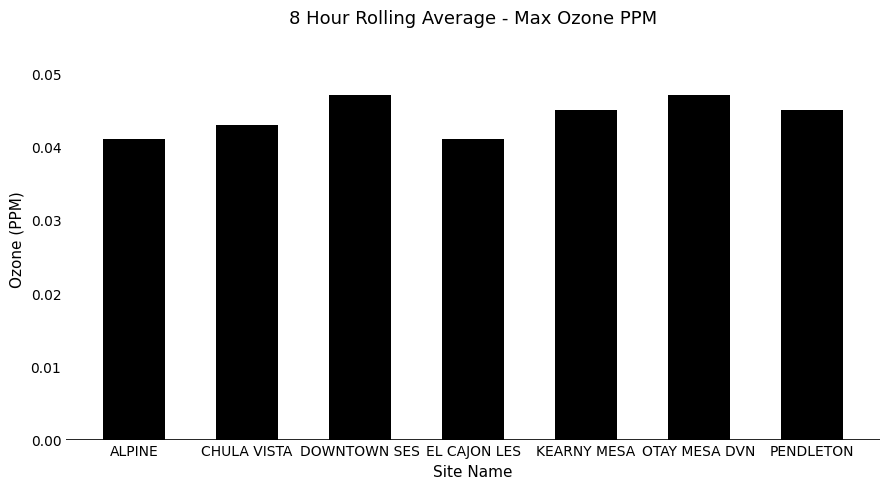

What position from the left is ALPINE?

1